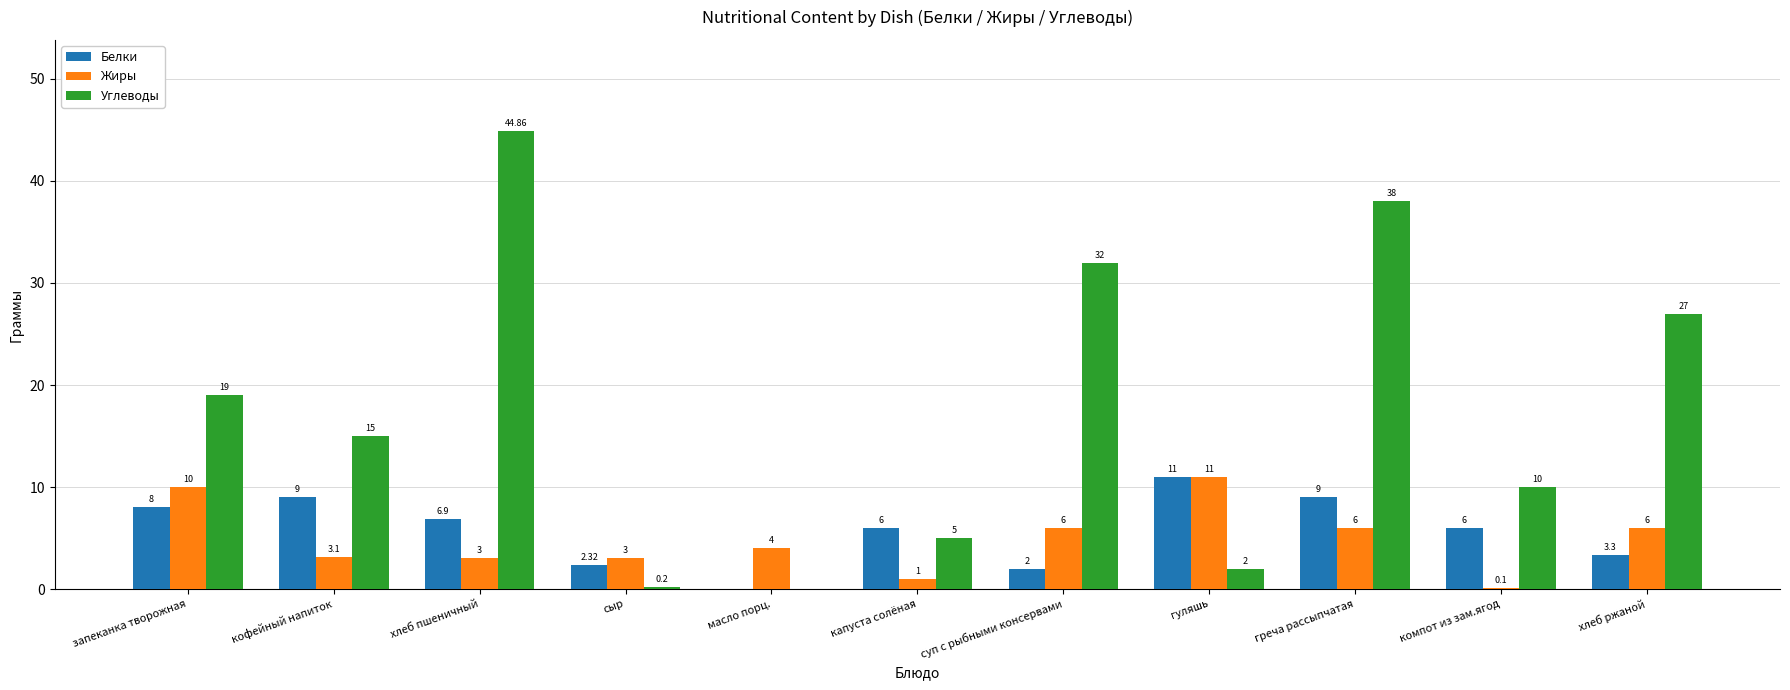

At which category is the sum across all series the highest?

хлеб пшеничный